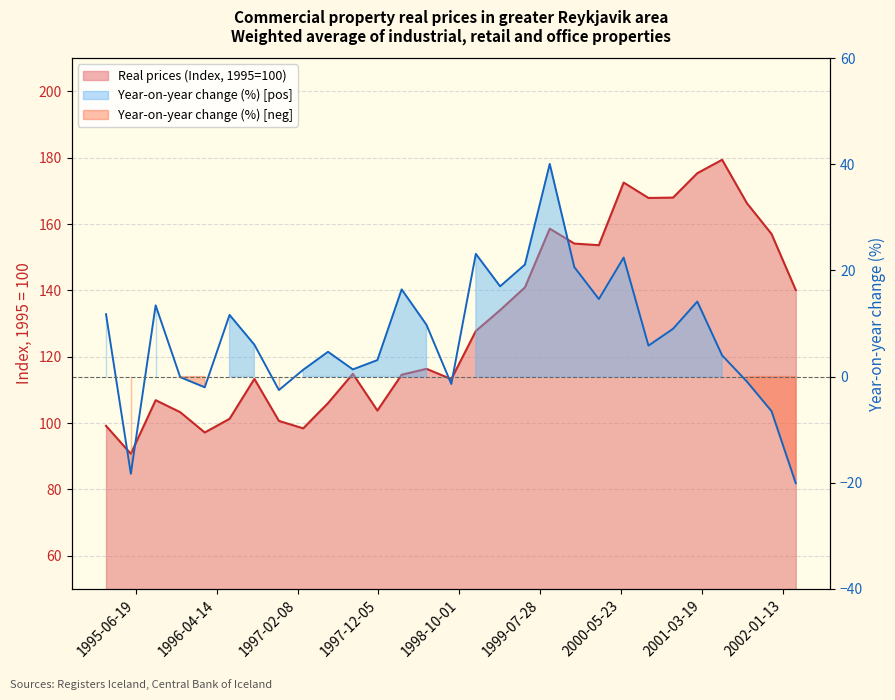

Rank the categories by Year-on-year change (%) value from highest to lowest.

1999-09-01, 1998-12-01, 2000-06-01, 1999-06-01, 1999-12-01, 1999-03-01, 1998-03-01, 2000-03-01, 2001-03-01, 1995-09-01, 1995-03-01, 1996-06-01, 1998-06-01, 2000-12-01, 1996-09-01, 2000-09-01, 1997-06-01, 2001-06-01, 1997-12-01, 1997-09-01, 1997-03-01, 1995-12-01, 2001-09-01, 1998-09-01, 1996-03-01, 1996-12-01, 2001-12-01, 1995-06-01, 2002-03-01